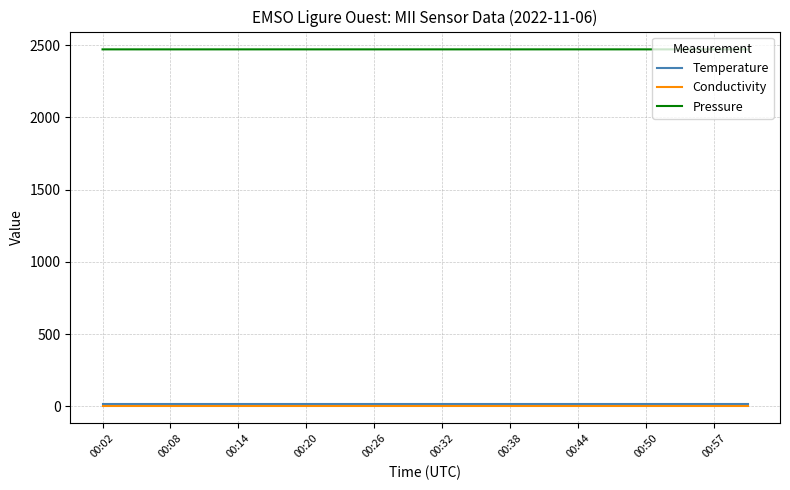

What is the highest value of the Pressure series?

2470.6